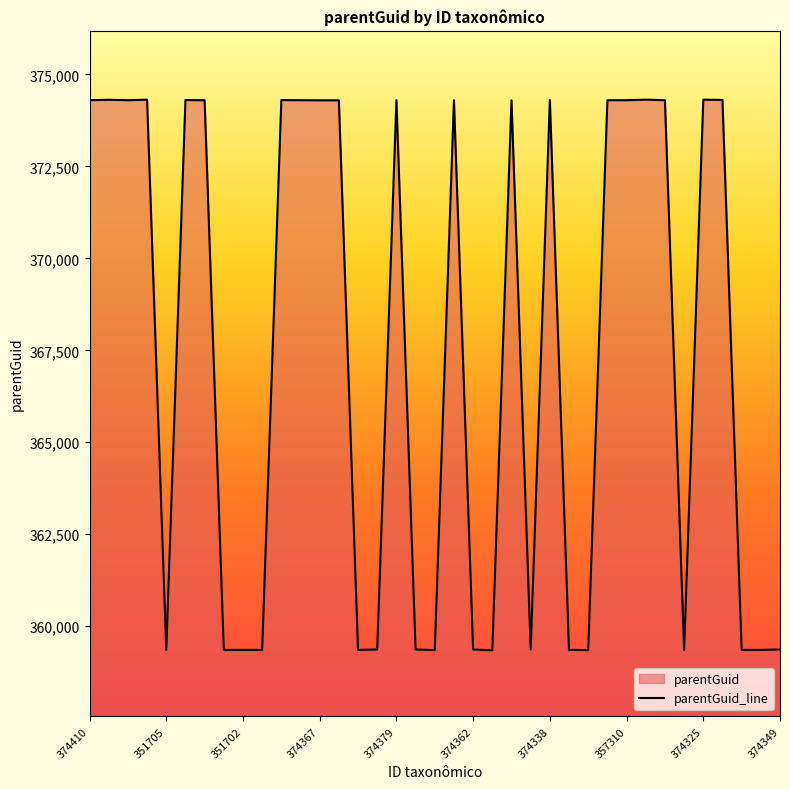

True or false: the data has more than 2 interior local peaks.

True